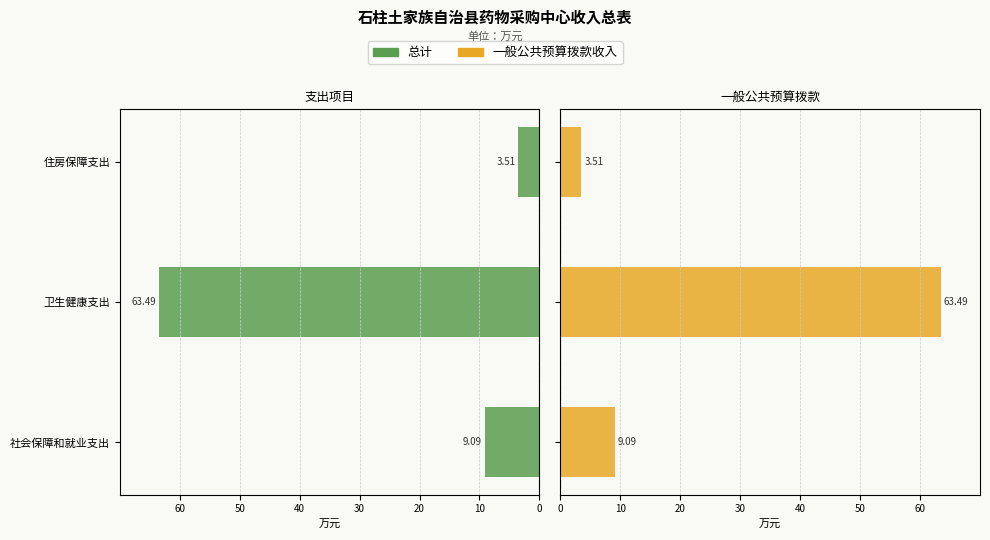

Is it true that 总计 equals -5.3 at 社会保障和就业支出?

False